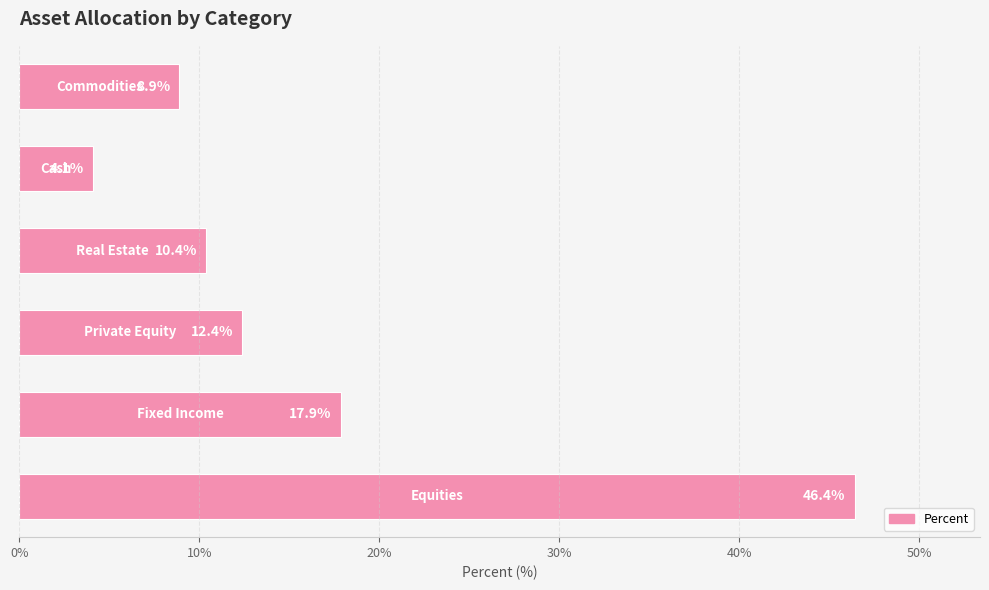

Reading bottom to top, extract all data points from this chart.

46.4	17.9	12.4	10.4	4.1	8.9